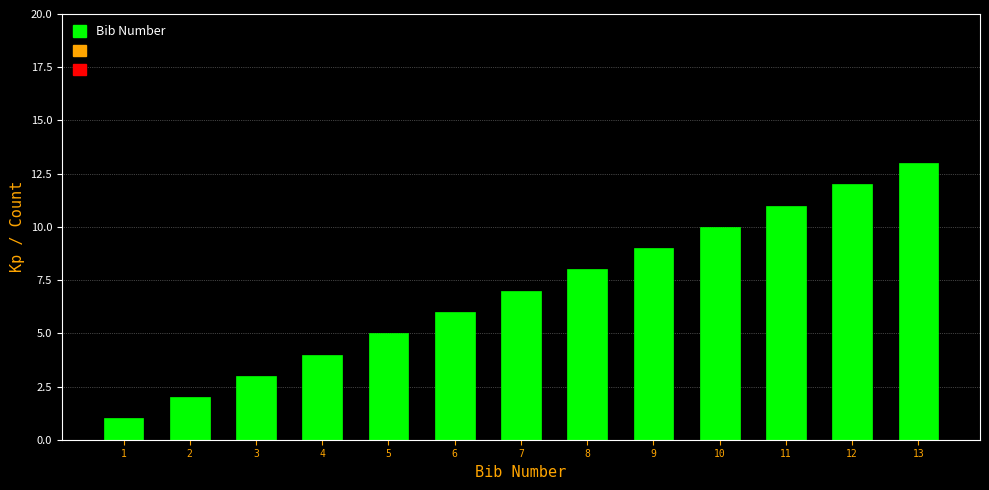

Reading right to left, list all the values displayed in this chart.

13=13	12=12	11=11	10=10	9=9	8=8	7=7	6=6	5=5	4=4	3=3	2=2	1=1